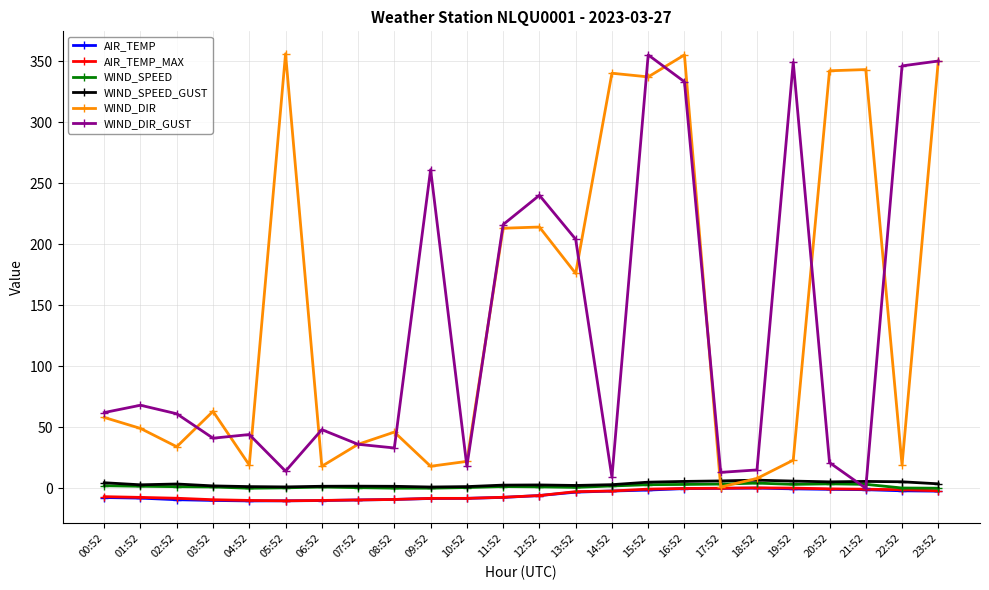

How many series are shown in this chart?

6